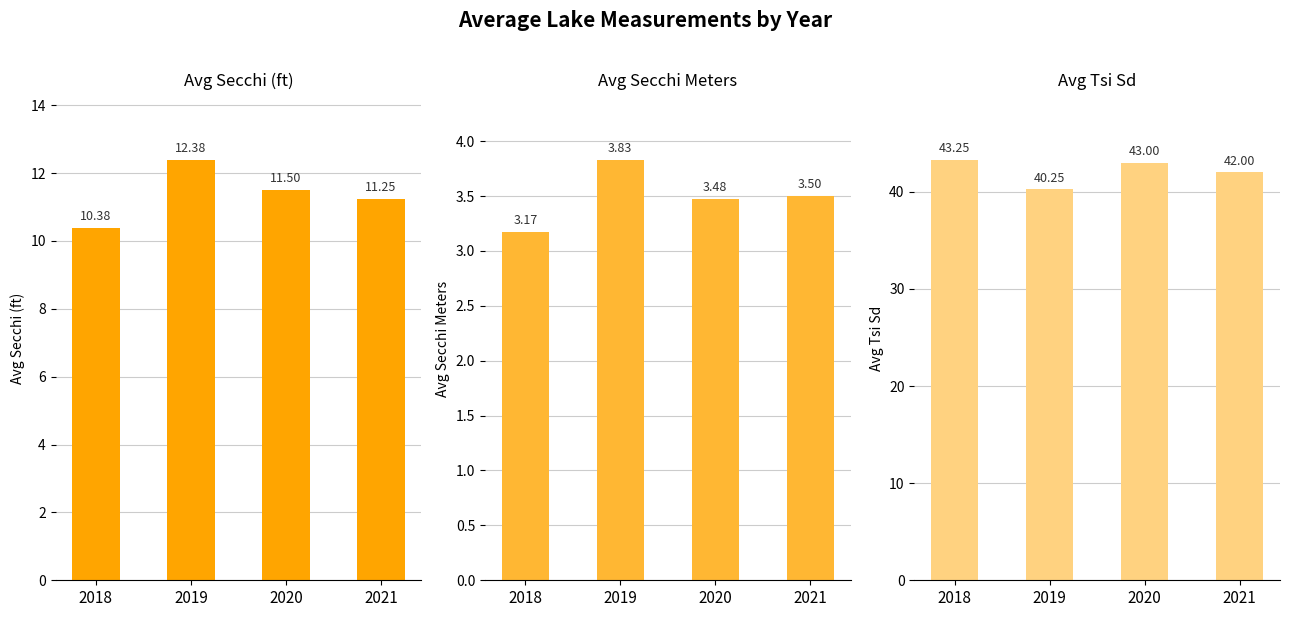

How many bars are there in total?

12